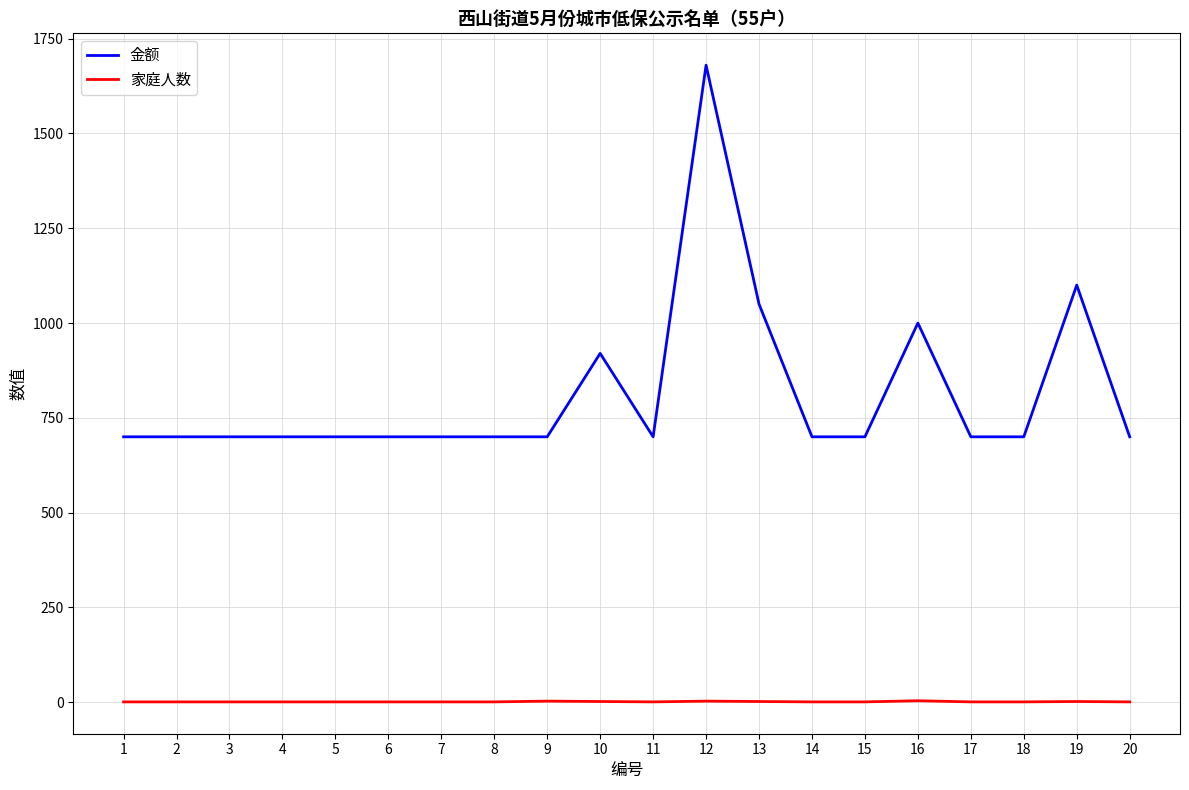

What is the difference between the maximum and minimum values in the 金额 series?

980